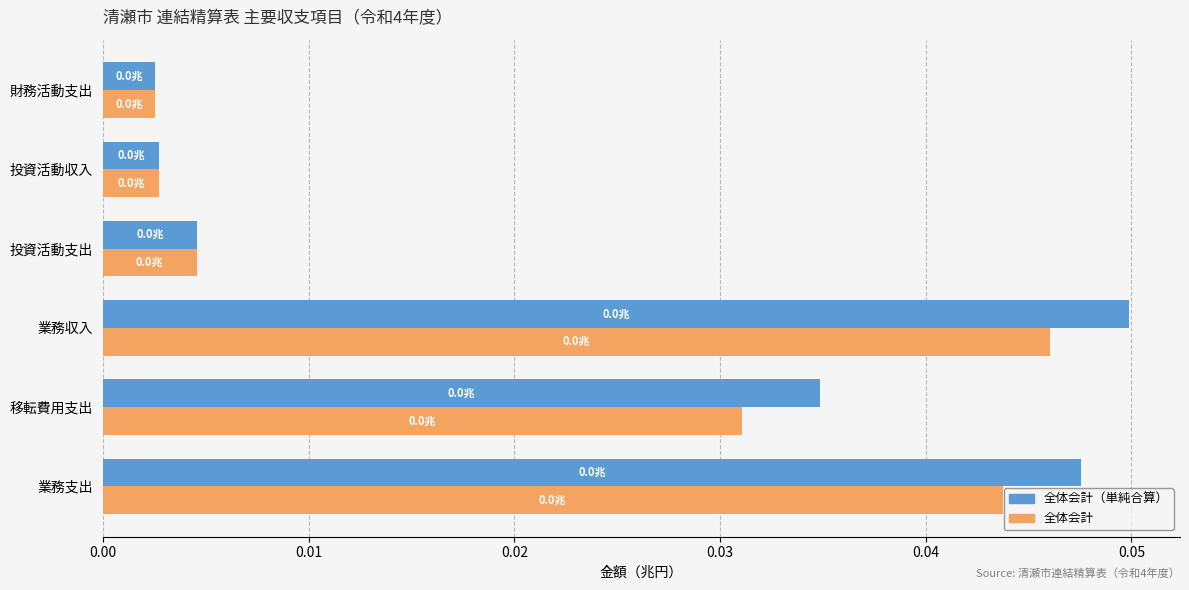

At which category is the sum across all series the highest?

業務収入